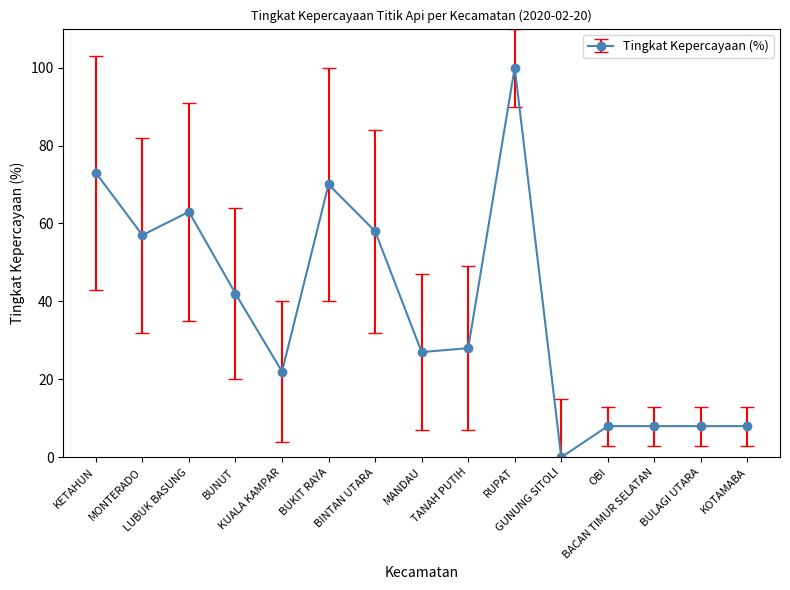

Reading left to right, transcribe all the data shown in this chart.

73	57	63	42	22	70	58	27	28	100	0	8	8	8	8